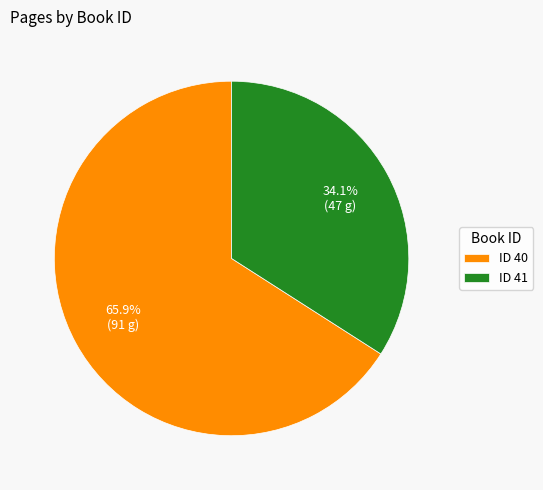

Which category has the smallest portion of the pie?

ID 41